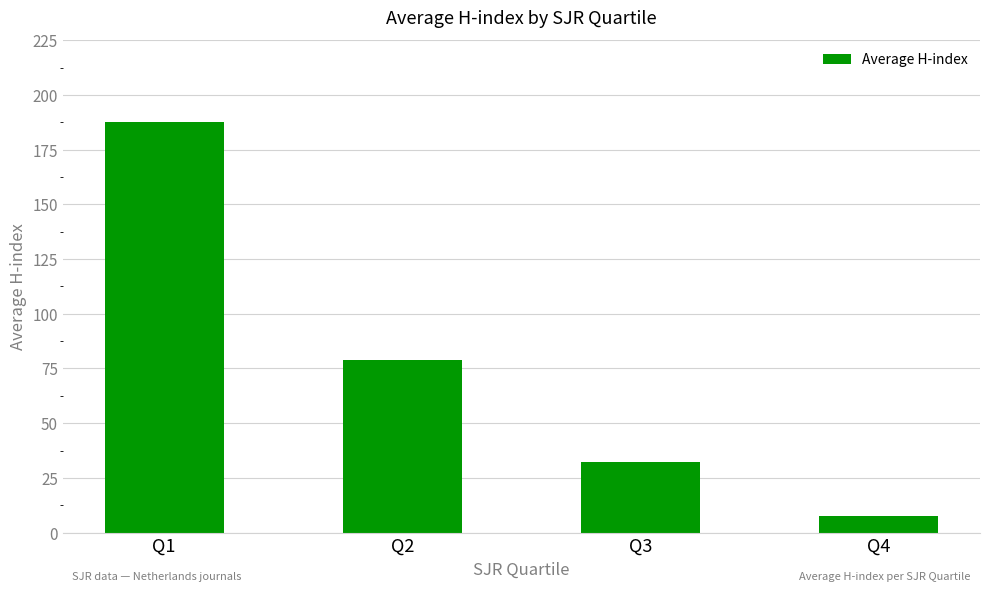

What is the sum of all values?

306.5